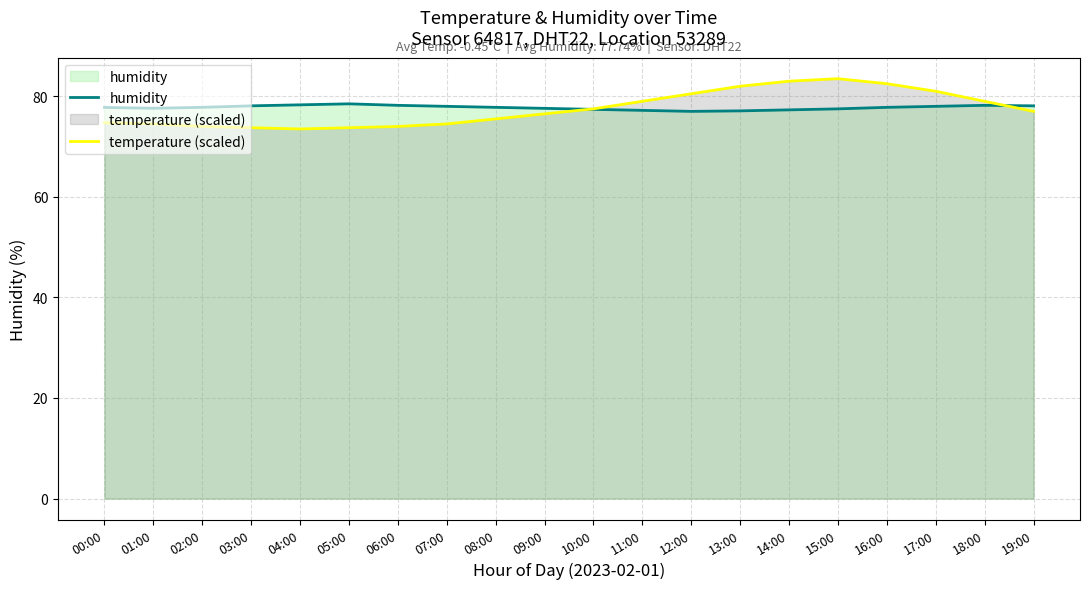

Where is the first local minimum for temperature (scaled)?

04:00